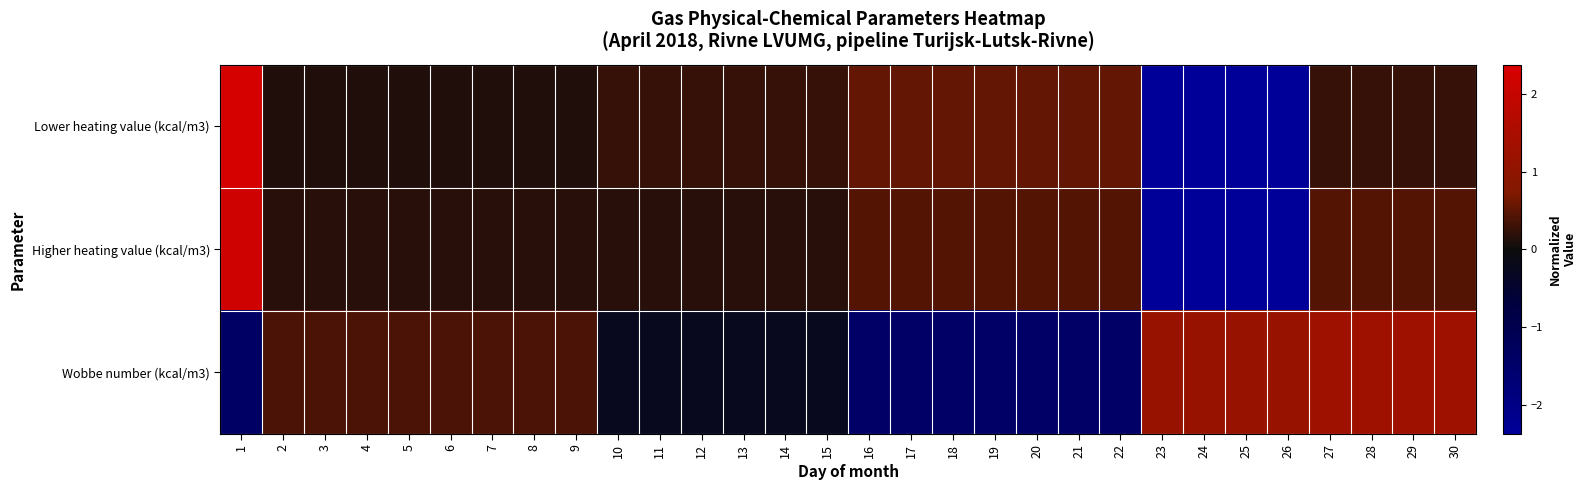

List the series in order of their overall mean, highest first.

Higher heating value (kcal/m3), Wobbe number (kcal/m3), Lower heating value (kcal/m3)